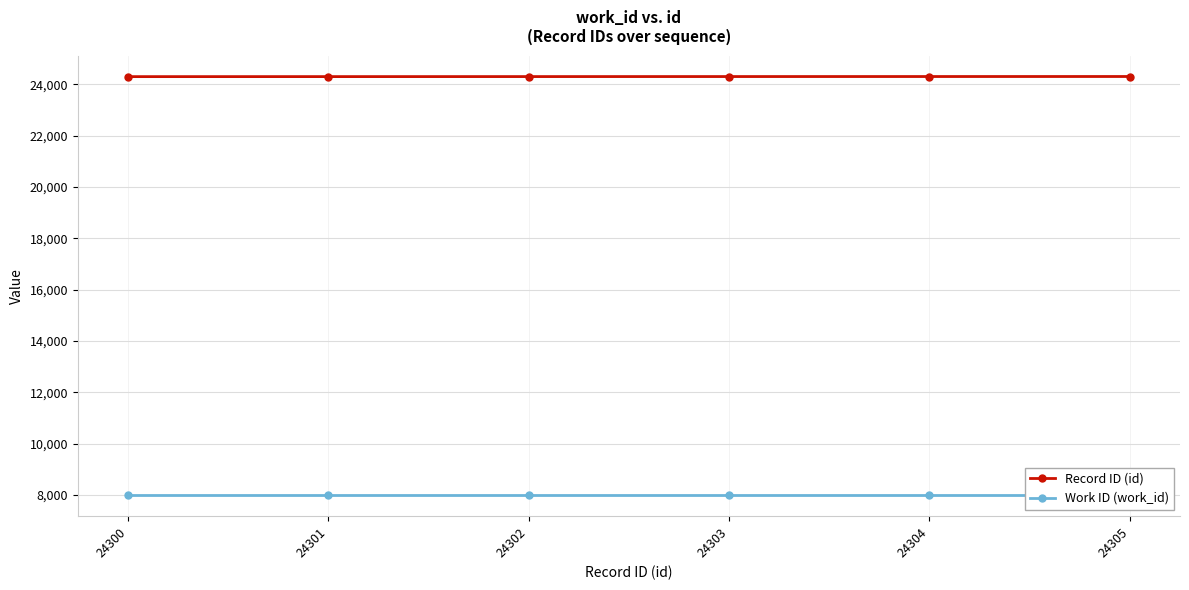

What is the sum of all Record ID (id) values?

145815